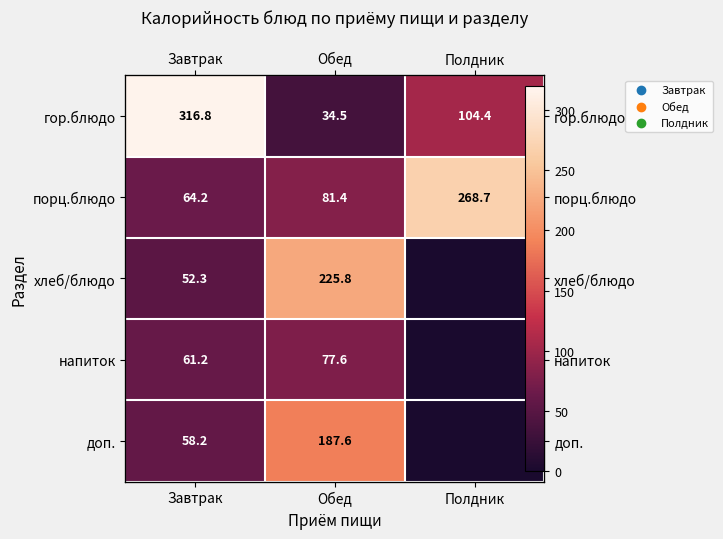

Is it true that напиток equals 0.0 at Полдник?

True